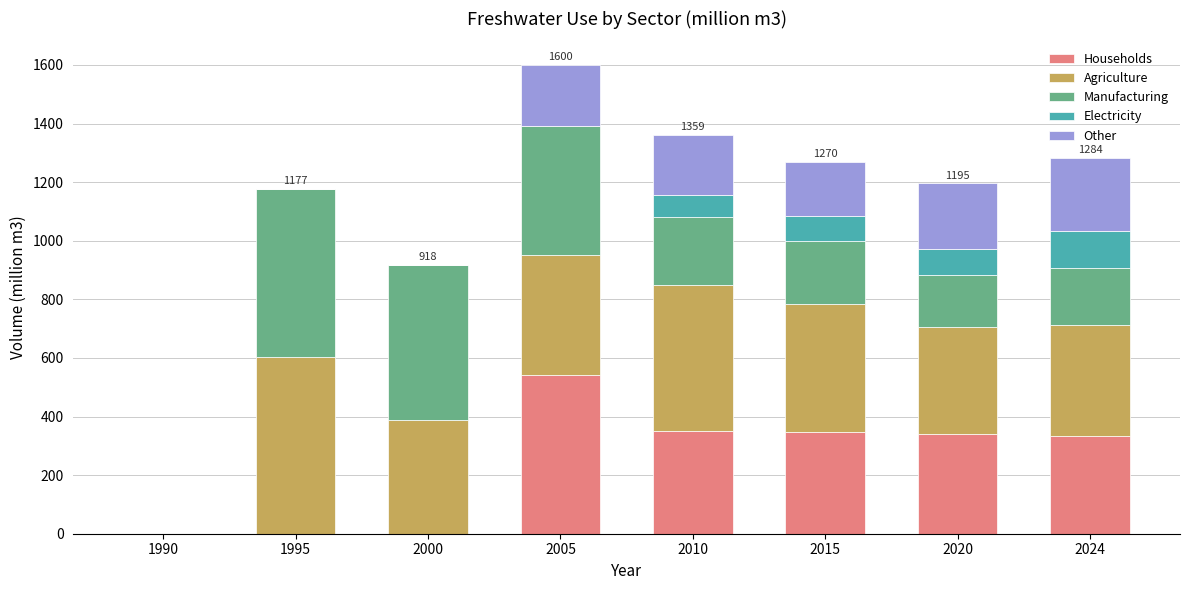

How many categories are shown in the chart?

8